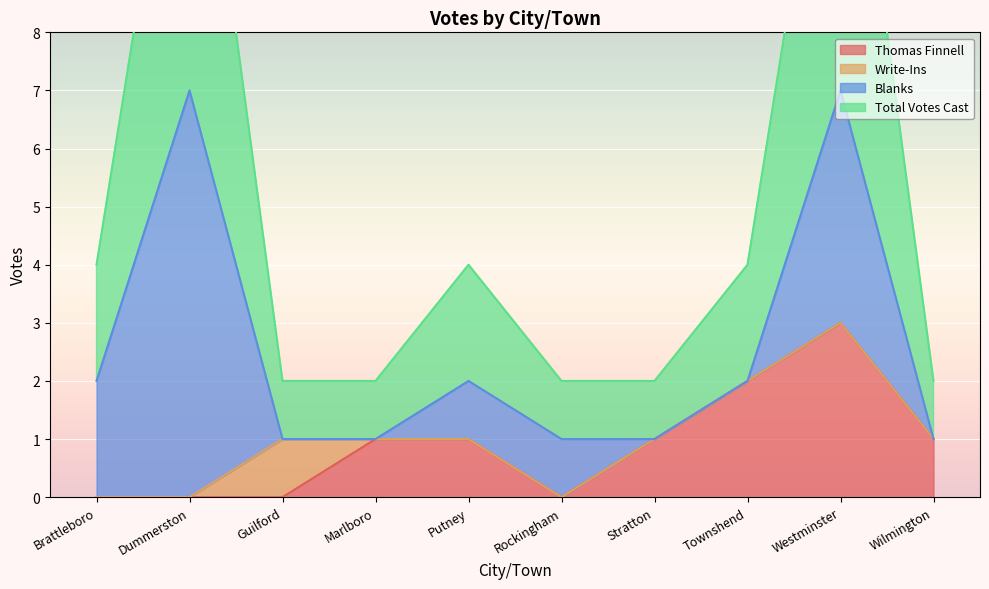

What is the difference between the maximum and minimum values in the Thomas Finnell series?

3